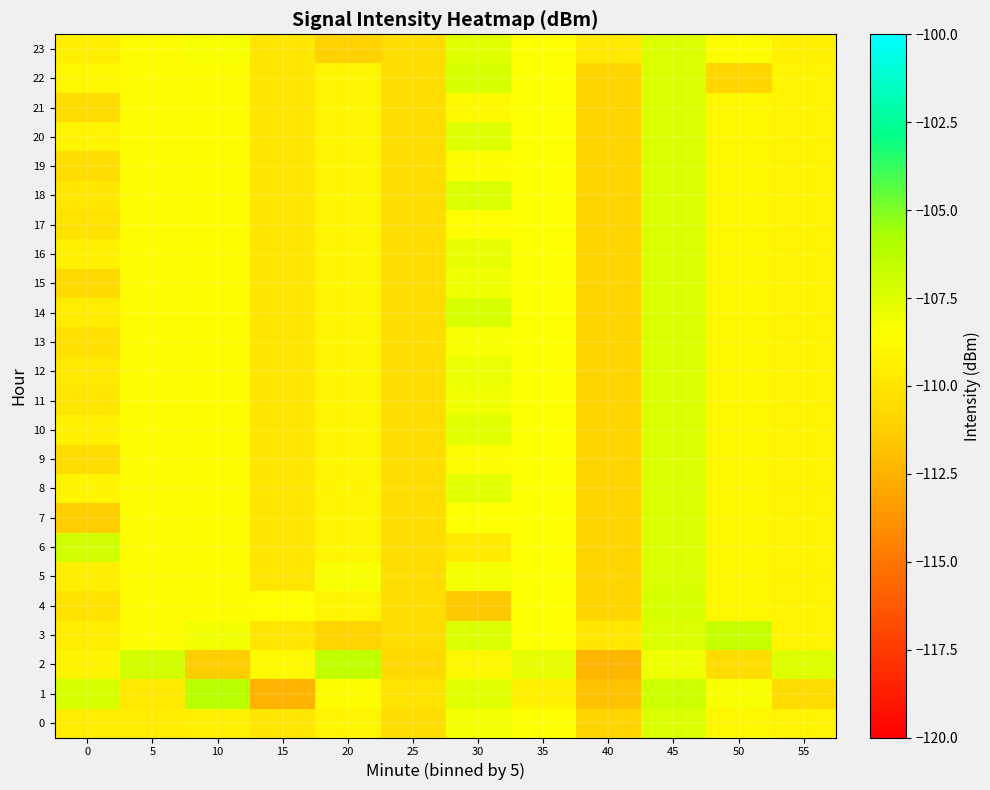

Reading left to right, transcribe all the data shown in this chart.

0: 0=-109.5	5=-109.6	10=-109.5	15=-110.0	20=-109.1	25=-110.4	30=-108.2	35=-108.5	40=-110.9	45=-107.4	50=-109.0	55=-109.2
1: 0=-107.3	5=-109.8	10=-106.2	15=-112.5	20=-108.7	25=-110.1	30=-107.6	35=-109.3	40=-111.8	45=-106.9	50=-108.4	55=-110.6
2: 0=-109.2	5=-107.1	10=-111.4	15=-108.9	20=-106.5	25=-110.7	30=-109.0	35=-107.8	40=-112.3	45=-108.1	50=-110.4	55=-107.5
3: 0=-109.6	5=-108.8	10=-108.2	15=-110.0	20=-111.0	25=-110.4	30=-107.4	35=-108.5	40=-109.9	45=-107.4	50=-106.7	55=-109.2
4: 0=-110.2	5=-108.8	10=-108.7	15=-108.6	20=-109.1	25=-110.4	30=-111.5	35=-108.5	40=-110.9	45=-107.2	50=-109.0	55=-109.2
5: 0=-109.5	5=-108.8	10=-108.7	15=-110.0	20=-108.3	25=-110.4	30=-108.2	35=-108.5	40=-110.8	45=-107.4	50=-109.0	55=-109.2
6: 0=-107.0	5=-108.8	10=-108.7	15=-110.0	20=-109.1	25=-110.4	30=-109.7	35=-108.5	40=-110.9	45=-107.4	50=-109.0	55=-109.2
7: 0=-111.3	5=-108.8	10=-108.7	15=-110.0	20=-109.1	25=-110.4	30=-108.5	35=-108.5	40=-110.9	45=-107.4	50=-109.0	55=-109.2
8: 0=-109.1	5=-108.8	10=-108.7	15=-110.0	20=-109.1	25=-110.4	30=-107.7	35=-108.5	40=-110.9	45=-107.4	50=-109.0	55=-109.2
9: 0=-110.5	5=-108.8	10=-108.7	15=-110.0	20=-109.1	25=-110.4	30=-108.8	35=-108.5	40=-110.9	45=-107.4	50=-109.0	55=-109.2
10: 0=-109.3	5=-108.8	10=-108.7	15=-110.0	20=-109.1	25=-110.4	30=-107.6	35=-108.5	40=-110.9	45=-107.4	50=-109.0	55=-109.2
11: 0=-110.0	5=-108.8	10=-108.7	15=-110.0	20=-109.1	25=-110.4	30=-108.2	35=-108.5	40=-110.9	45=-107.4	50=-109.0	55=-109.2
12: 0=-109.8	5=-108.8	10=-108.7	15=-110.0	20=-109.1	25=-110.4	30=-107.9	35=-108.5	40=-110.9	45=-107.4	50=-109.0	55=-109.2
13: 0=-110.3	5=-108.8	10=-108.7	15=-110.0	20=-109.1	25=-110.4	30=-108.4	35=-108.5	40=-110.9	45=-107.4	50=-109.0	55=-109.2
14: 0=-109.6	5=-108.8	10=-108.7	15=-110.0	20=-109.1	25=-110.4	30=-107.3	35=-108.5	40=-110.9	45=-107.4	50=-109.0	55=-109.2
15: 0=-110.7	5=-108.8	10=-108.7	15=-110.0	20=-109.1	25=-110.4	30=-108.1	35=-108.5	40=-110.9	45=-107.4	50=-109.0	55=-109.2
16: 0=-109.4	5=-108.8	10=-108.7	15=-110.0	20=-109.1	25=-110.4	30=-107.8	35=-108.5	40=-110.9	45=-107.4	50=-109.0	55=-109.2
17: 0=-110.1	5=-108.8	10=-108.7	15=-110.0	20=-109.1	25=-110.4	30=-108.6	35=-108.5	40=-110.9	45=-107.4	50=-109.0	55=-109.2
18: 0=-109.9	5=-108.8	10=-108.7	15=-110.0	20=-109.1	25=-110.4	30=-107.4	35=-108.5	40=-110.9	45=-107.4	50=-109.0	55=-109.2
19: 0=-110.4	5=-108.8	10=-108.7	15=-110.0	20=-109.1	25=-110.4	30=-108.7	35=-108.5	40=-110.9	45=-107.4	50=-109.0	55=-109.2
20: 0=-109.2	5=-108.8	10=-108.7	15=-110.0	20=-109.1	25=-110.4	30=-107.5	35=-108.5	40=-110.9	45=-107.4	50=-109.0	55=-109.2
21: 0=-110.6	5=-108.8	10=-108.7	15=-110.0	20=-109.1	25=-110.4	30=-108.9	35=-108.5	40=-110.9	45=-107.4	50=-109.0	55=-109.2
22: 0=-109.0	5=-108.8	10=-108.7	15=-110.0	20=-109.1	25=-110.4	30=-107.2	35=-108.5	40=-110.9	45=-107.4	50=-110.8	55=-109.2
23: 0=-109.5	5=-108.8	10=-108.3	15=-110.0	20=-111.1	25=-110.4	30=-107.6	35=-108.5	40=-109.8	45=-107.4	50=-108.8	55=-109.4